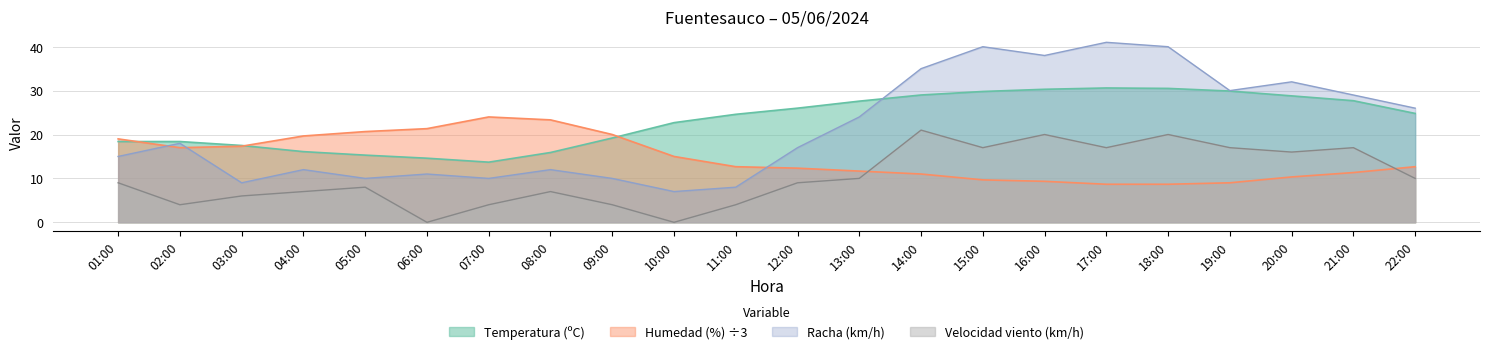

Which label corresponds to the largest value in the chart?

17:00